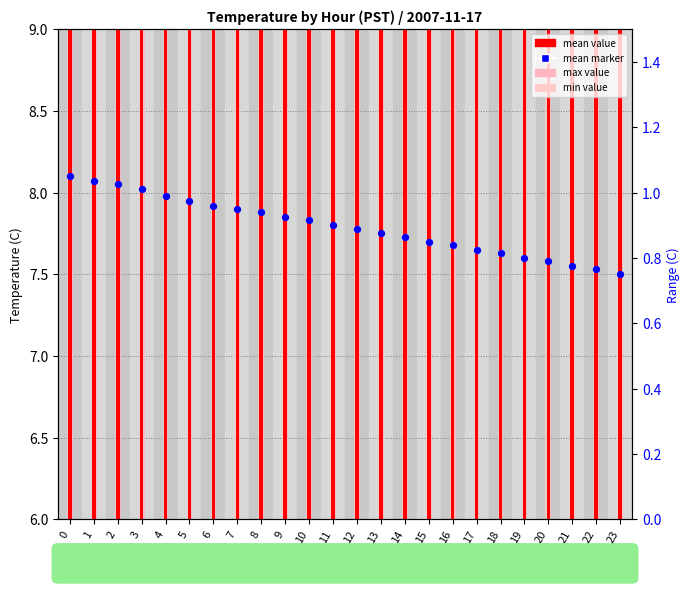

What is the total value across all series at 23?

28.9